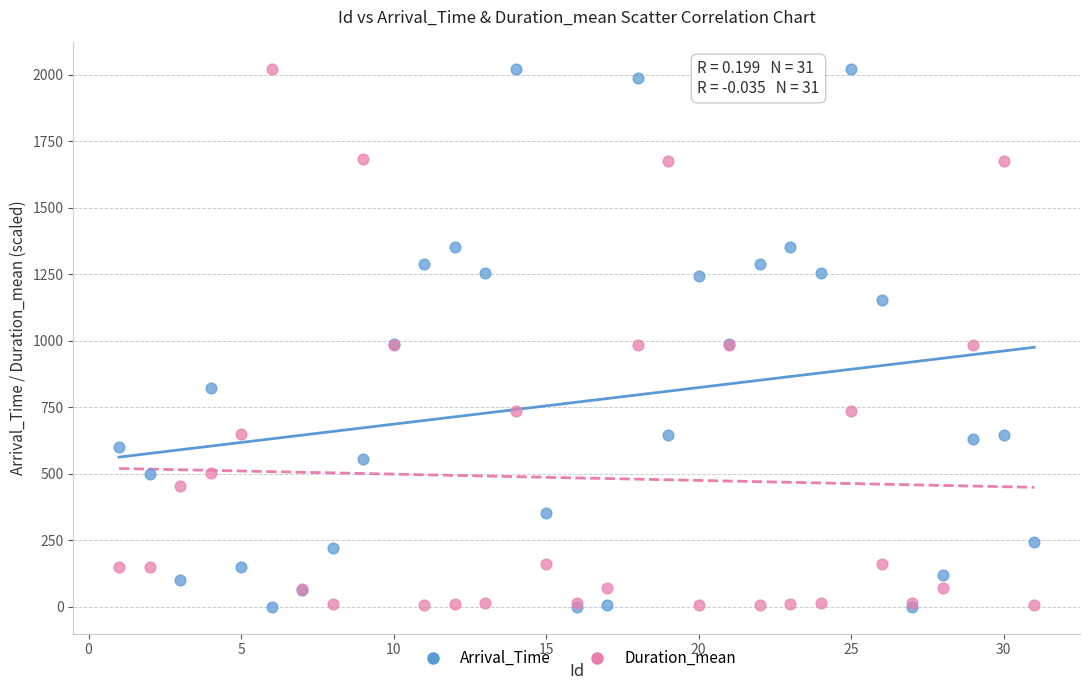

What is the X range (max minus min) for the scatter plot?

30.0